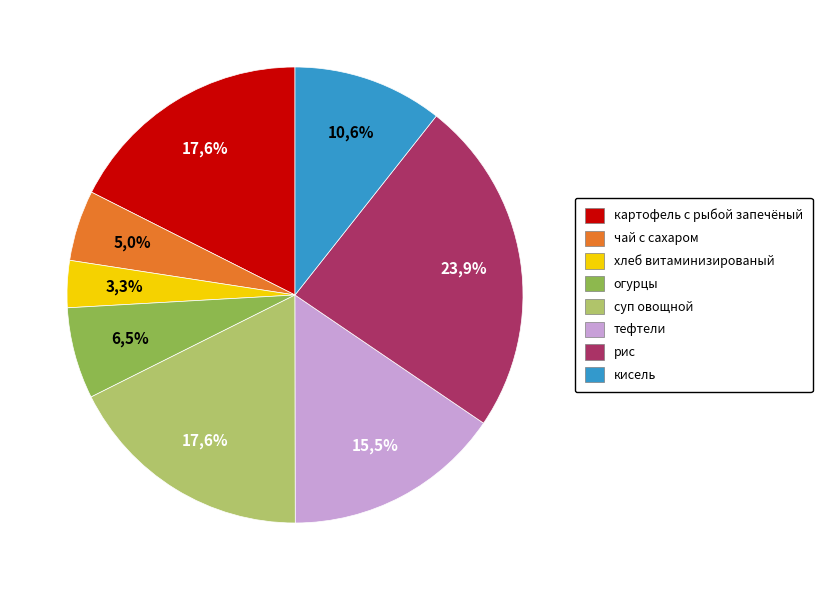

Count the number of slices in the pie.

8